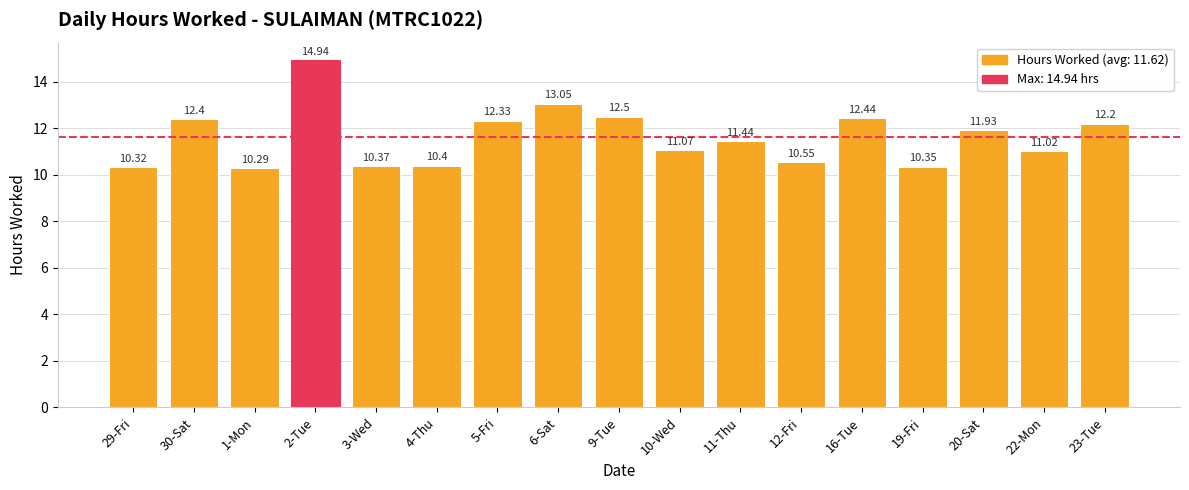

Rank the categories by value from lowest to highest.

1-Mon, 29-Fri, 19-Fri, 3-Wed, 4-Thu, 12-Fri, 22-Mon, 10-Wed, 11-Thu, 20-Sat, 23-Tue, 5-Fri, 30-Sat, 16-Tue, 9-Tue, 6-Sat, 2-Tue